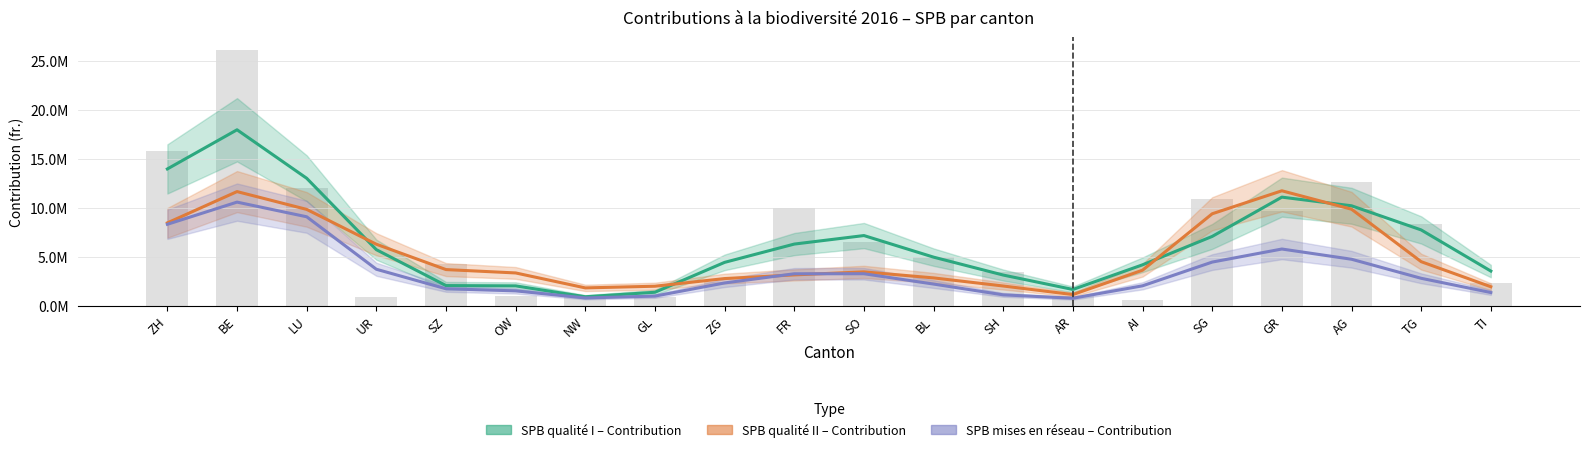

What is the difference between the SPB mises en réseau – Contribution values at AG and TG?

1946900.4